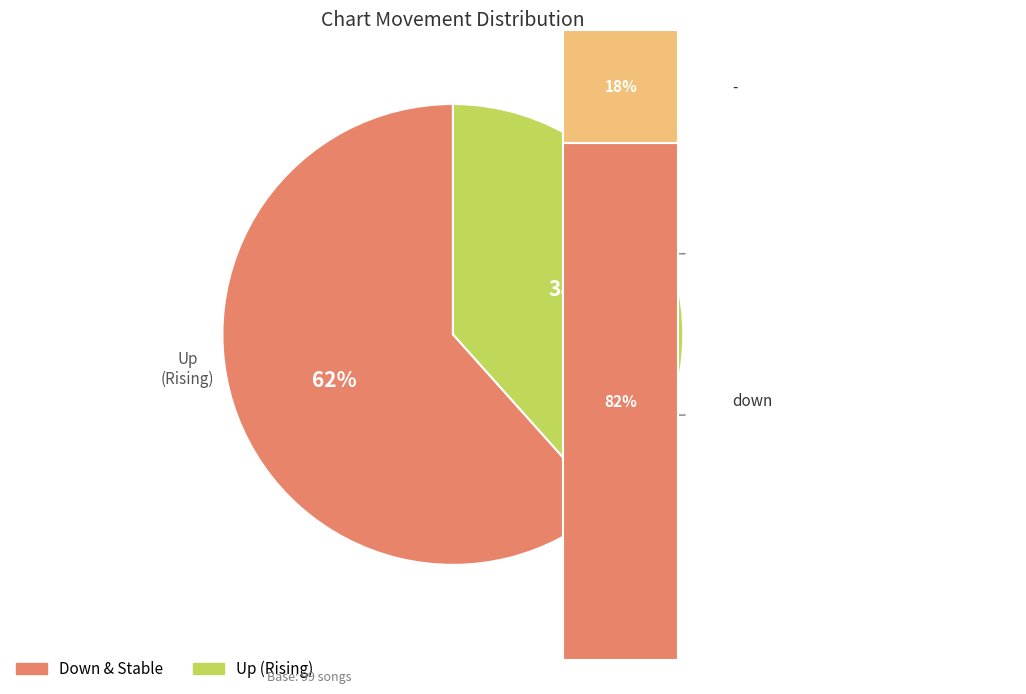

Does any single category account for the majority?

Yes